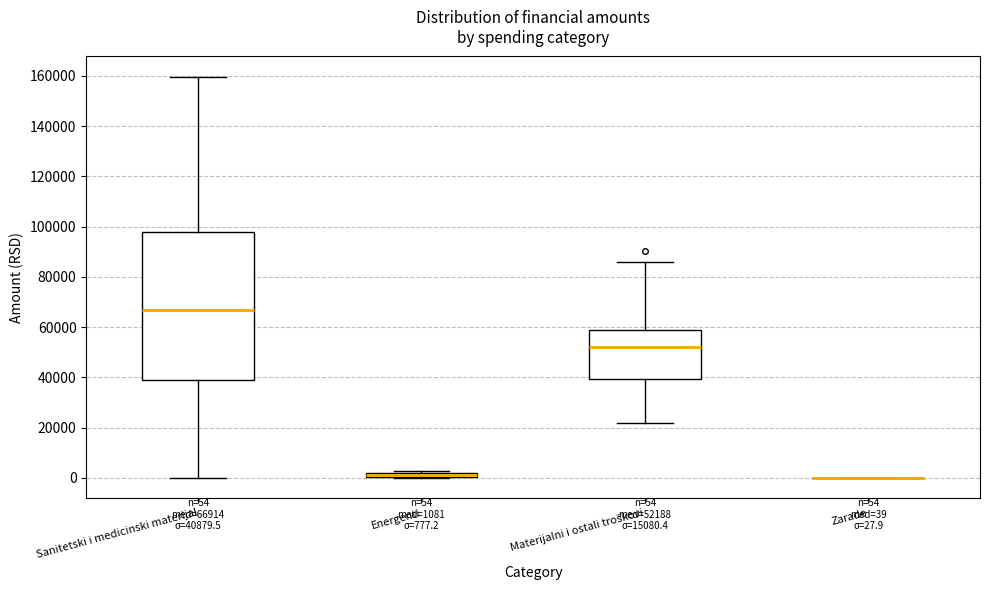

Comparing the boxes themselves (not the whiskers), which one is the tallest?

Sanitetski i medicinski materijal